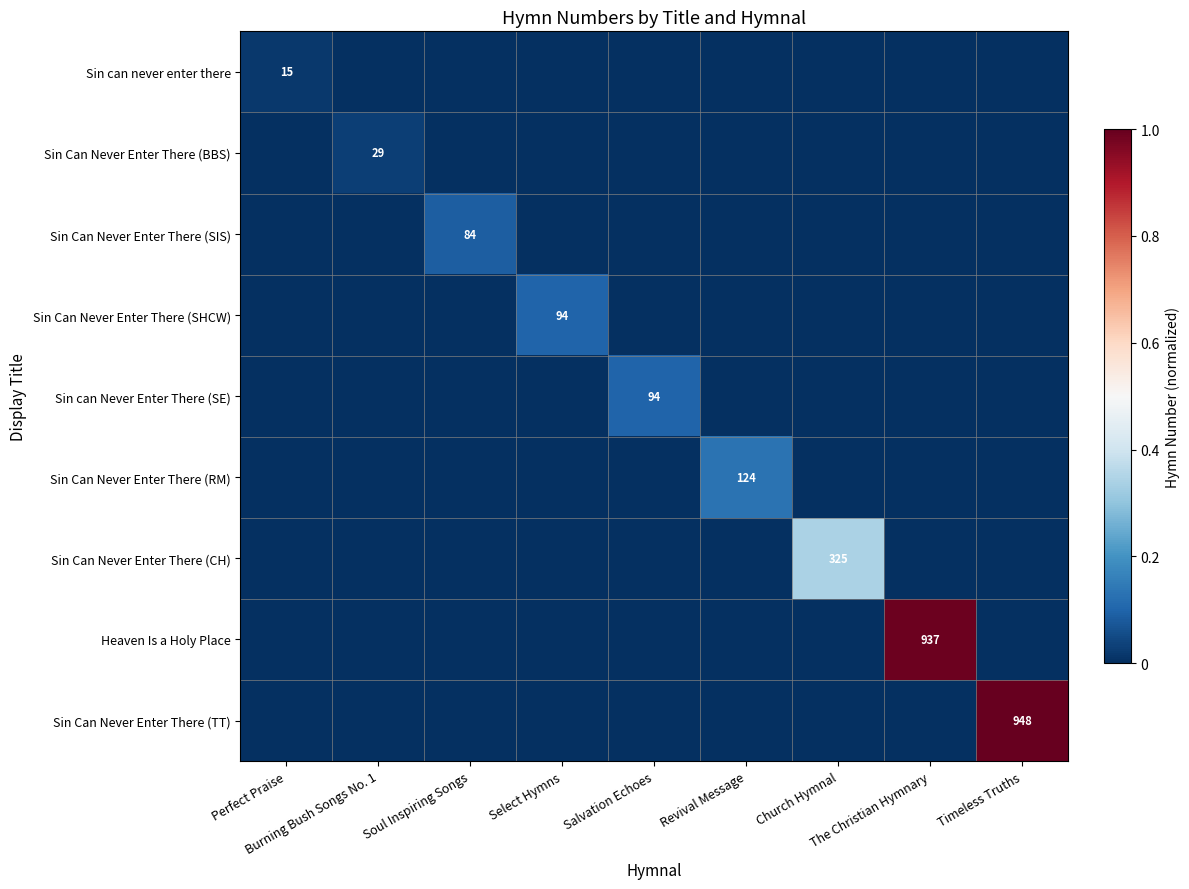

Which series has the widest spread of values?

Sin Can Never Enter There (TT)